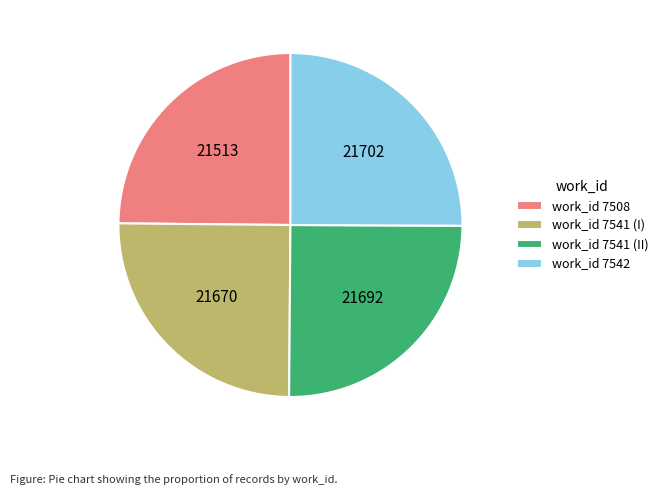

Is there any slice that represents more than half of the pie?

No